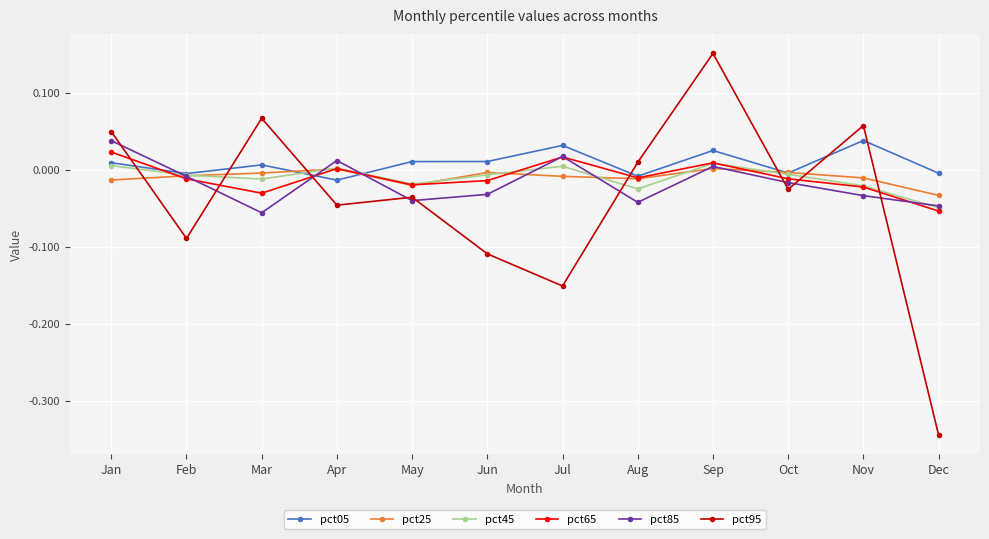

True or false: pct85 has more than 1 points higher than both neighbors.

True